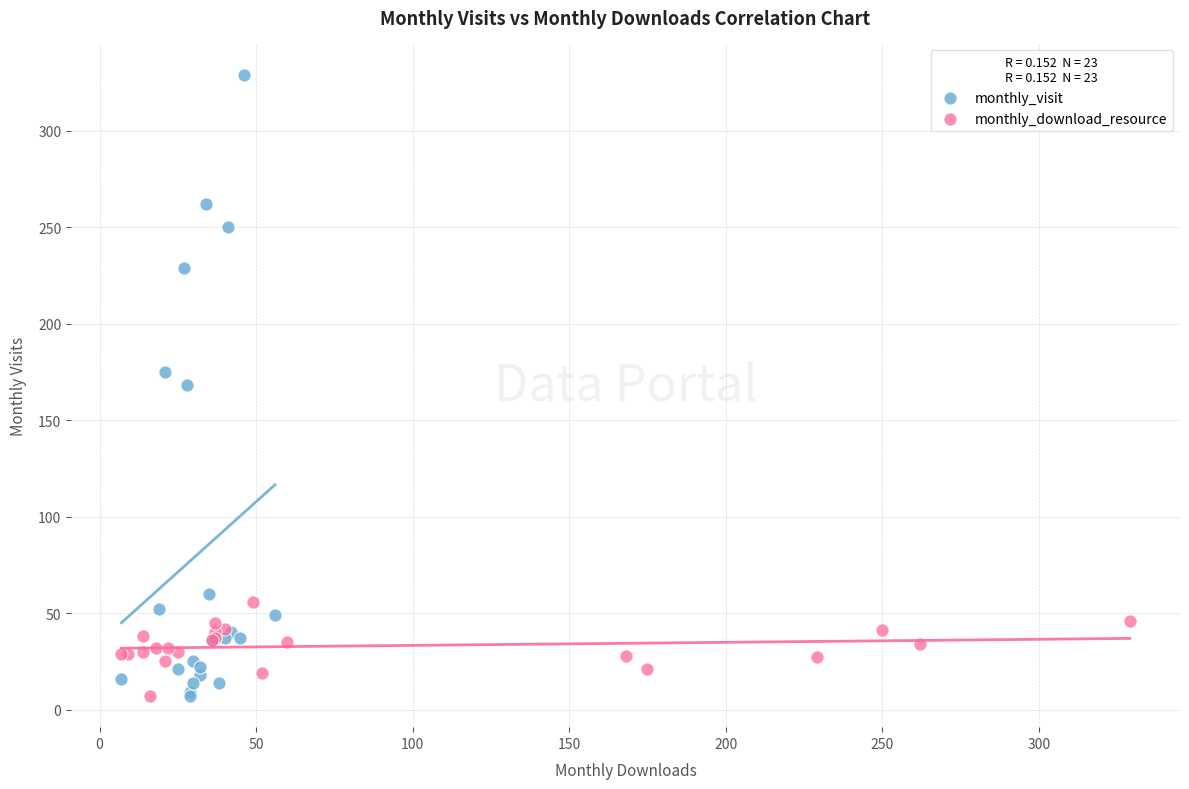

Which series reaches the maximum Y coordinate?

monthly_visit